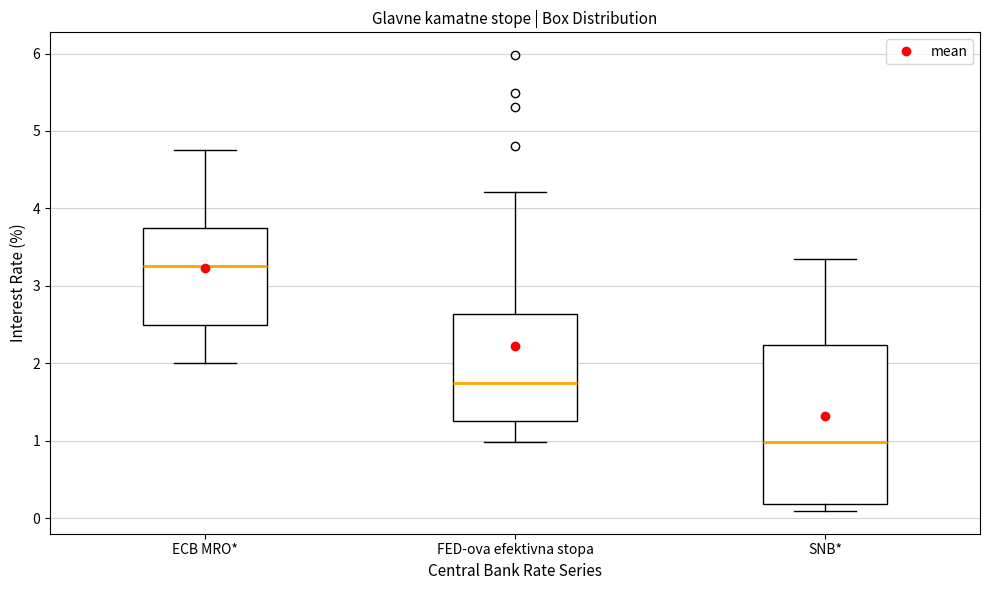

Which box's median line is the lowest?

SNB*